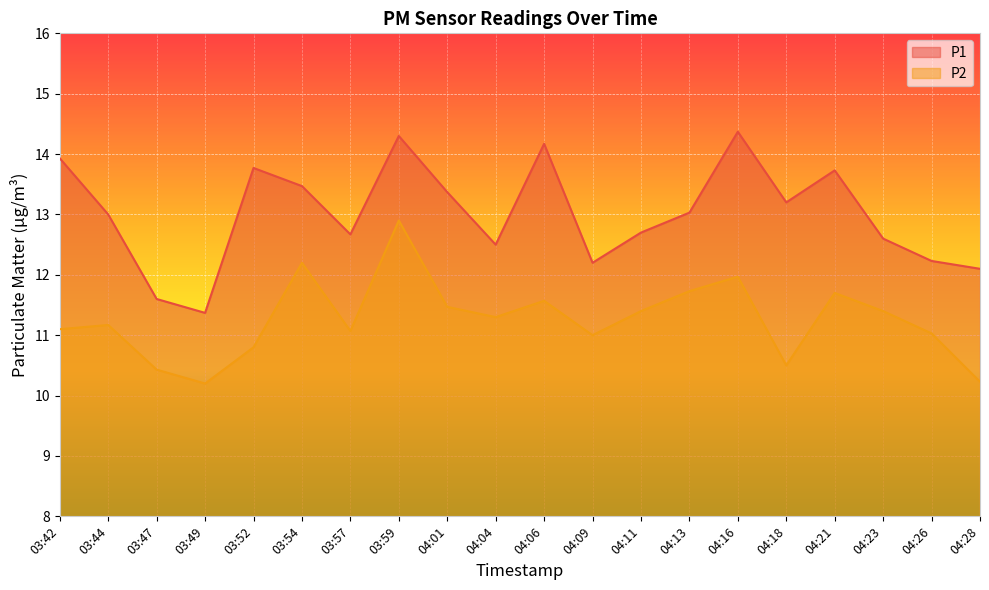

What is the label of the 1st point from the right?

04:28